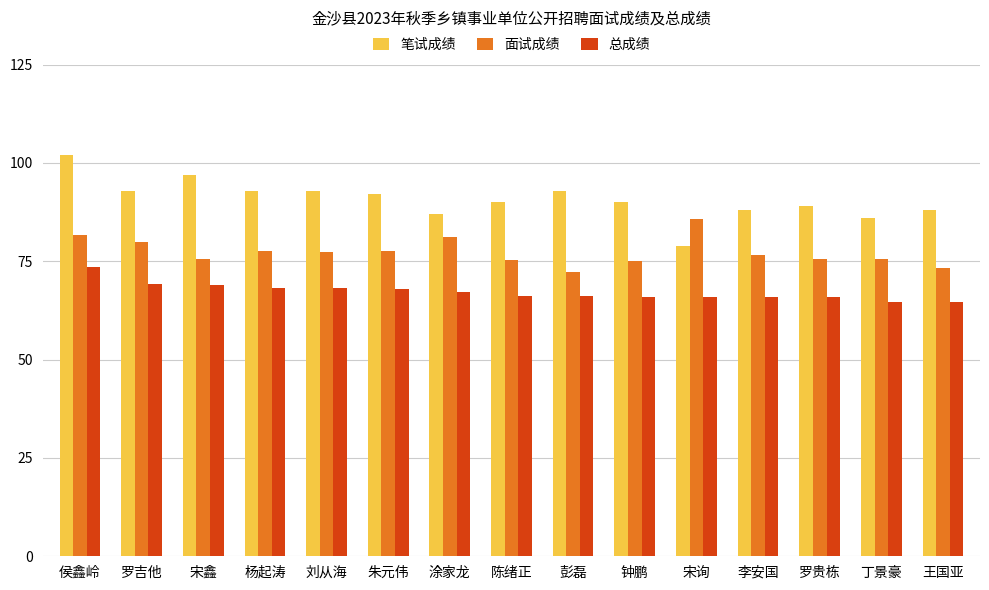

How many bars are there in total?

45